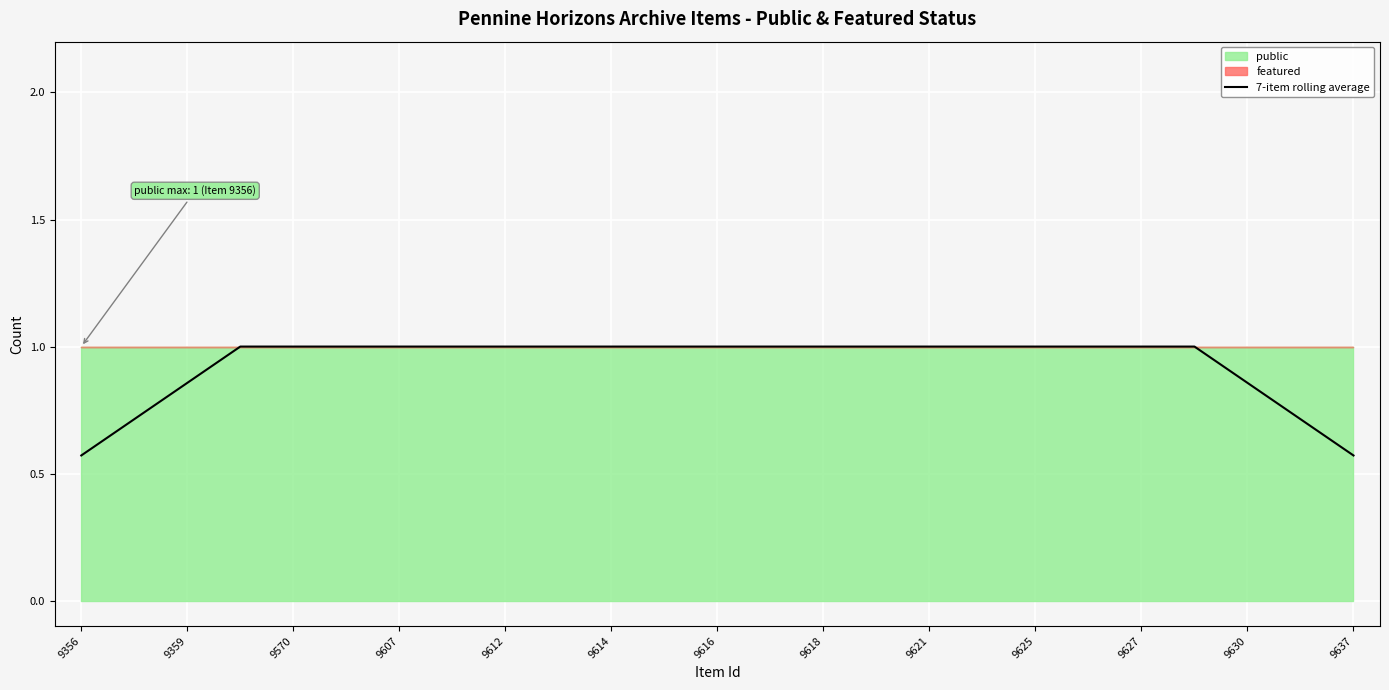

Where is the data nearest to the value 0?

9356